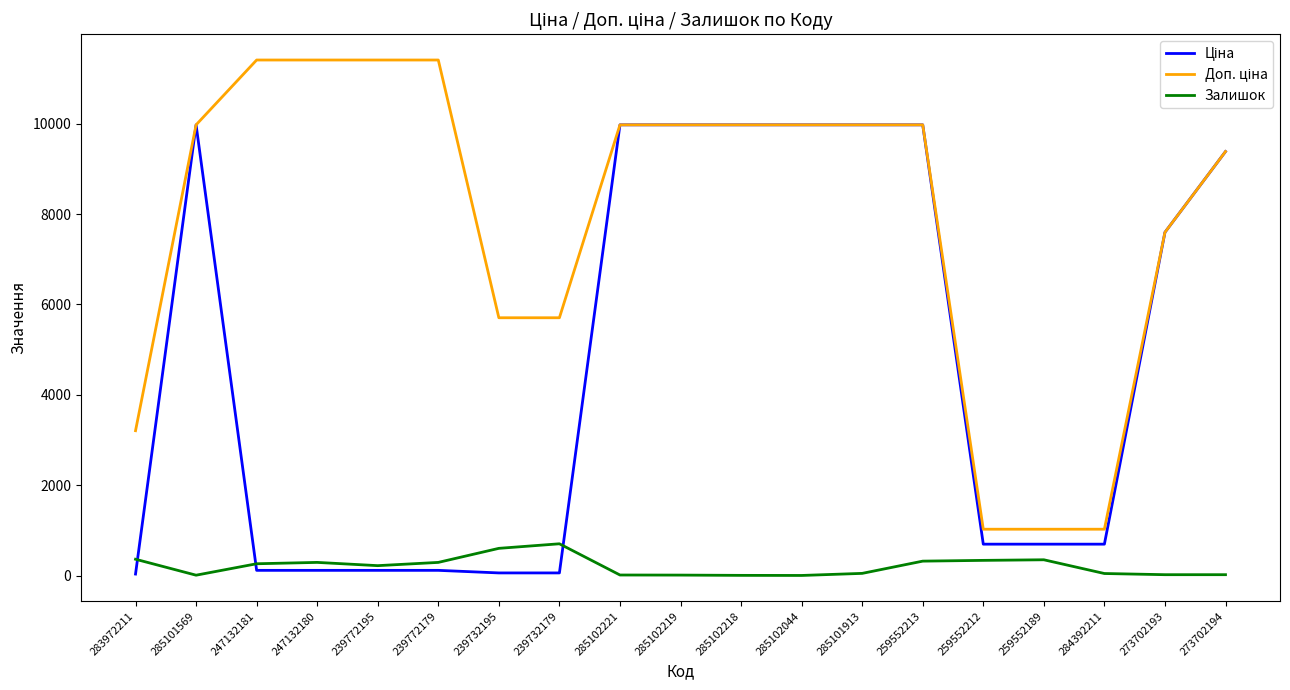

What is the greatest value displayed?

11410.0